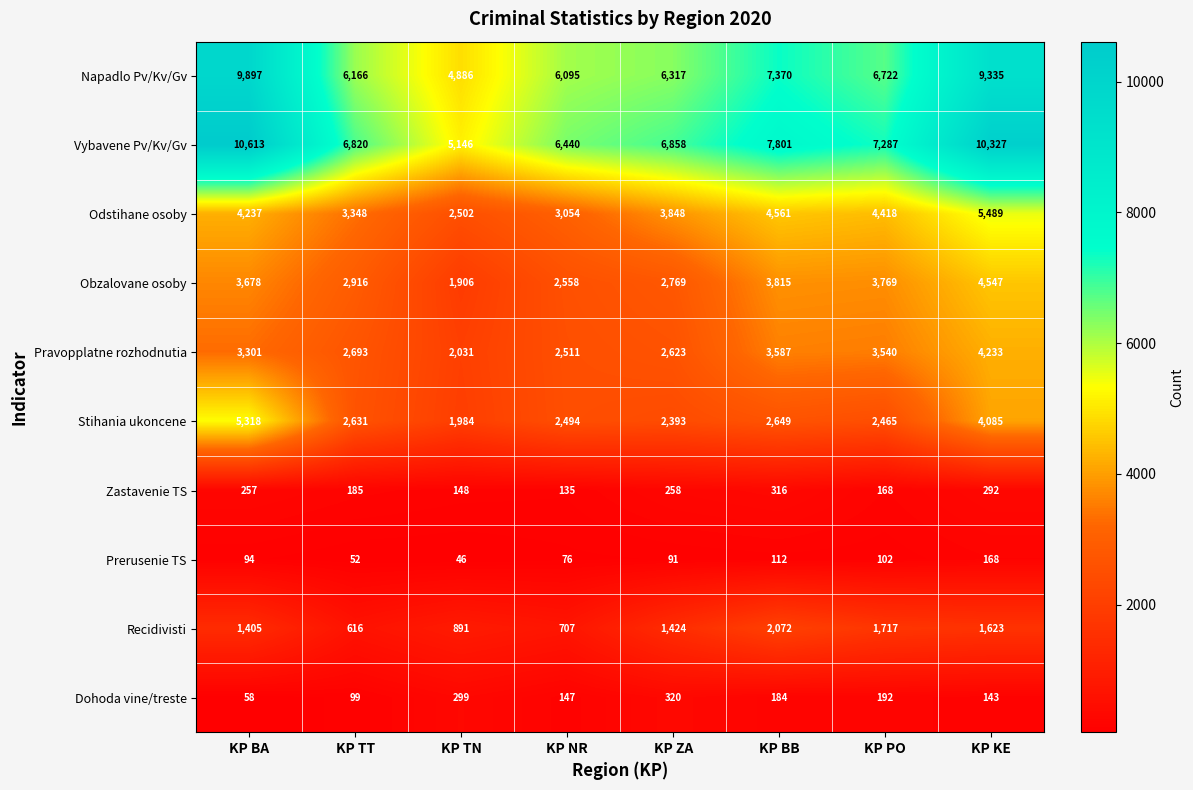

At which category is the sum across all series the highest?

KP KE